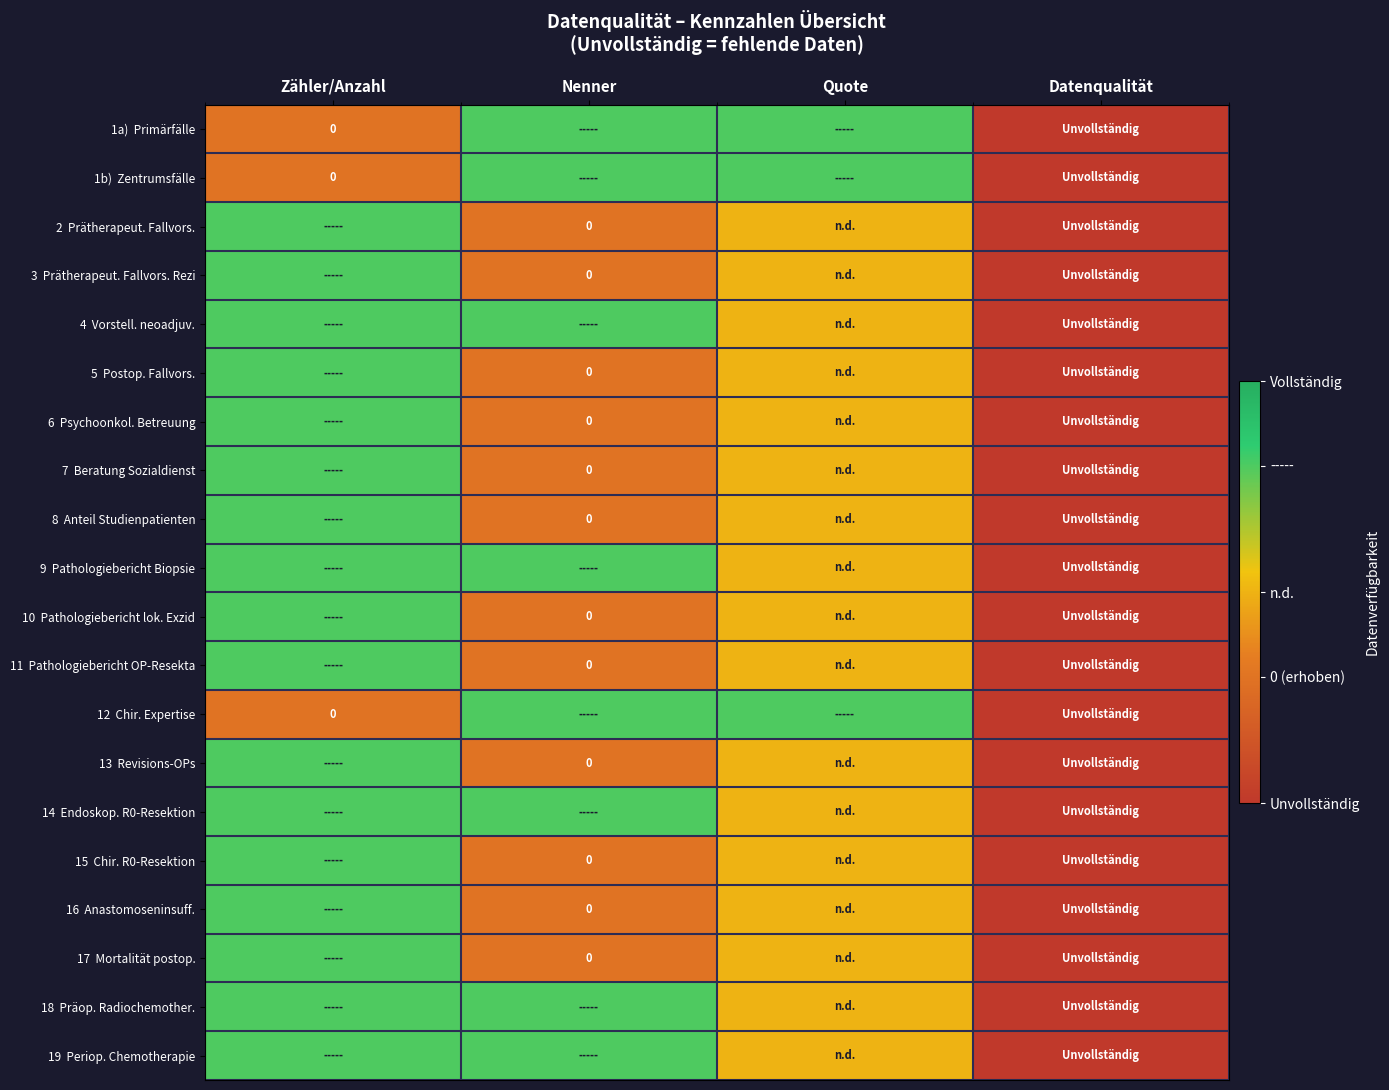

Which label corresponds to the largest value in the chart?

Nenner